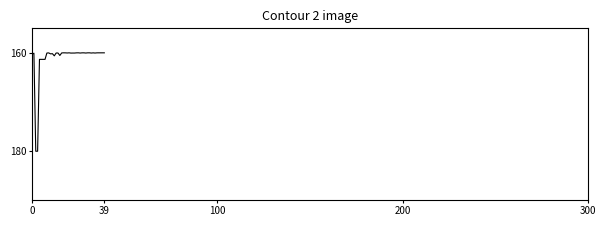

What is the greatest value displayed?

180.0